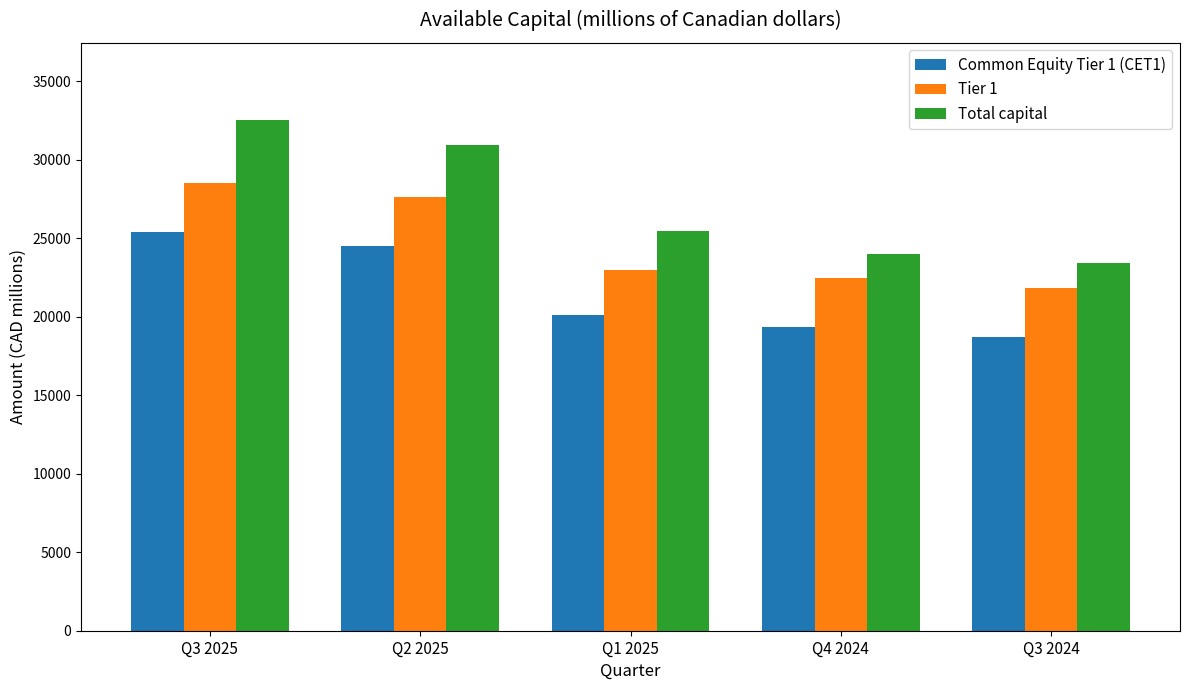

What is the value of the Common Equity Tier 1 (CET1) bar at the 4th from the left?

19321